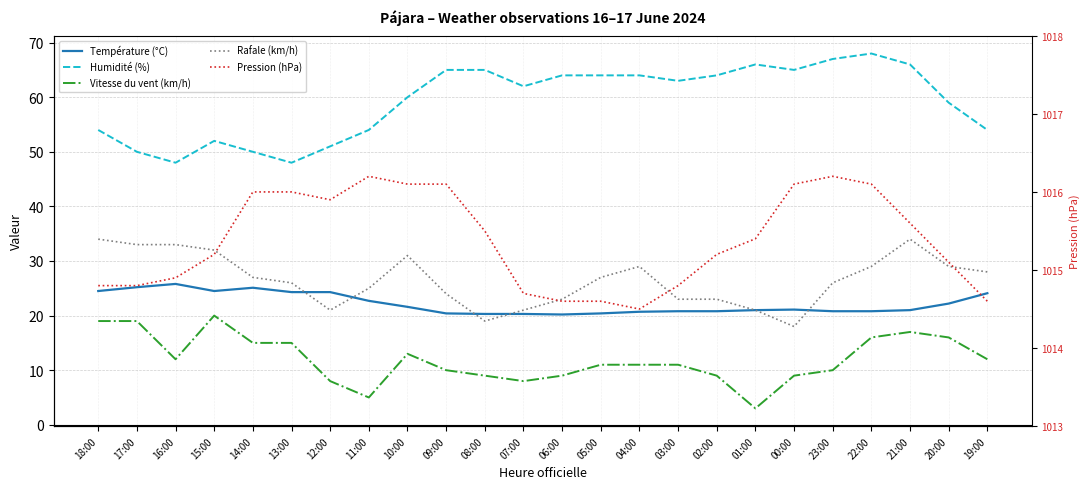

Is it true that Rafale (km/h) equals 34.0 at 21:00?

True